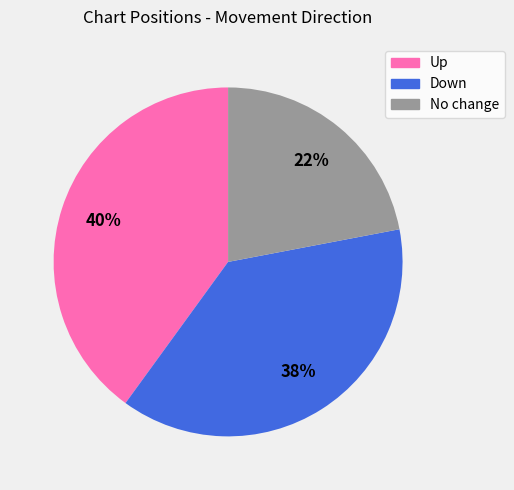

To the nearest percent, what percentage of the pie is Down?

38%